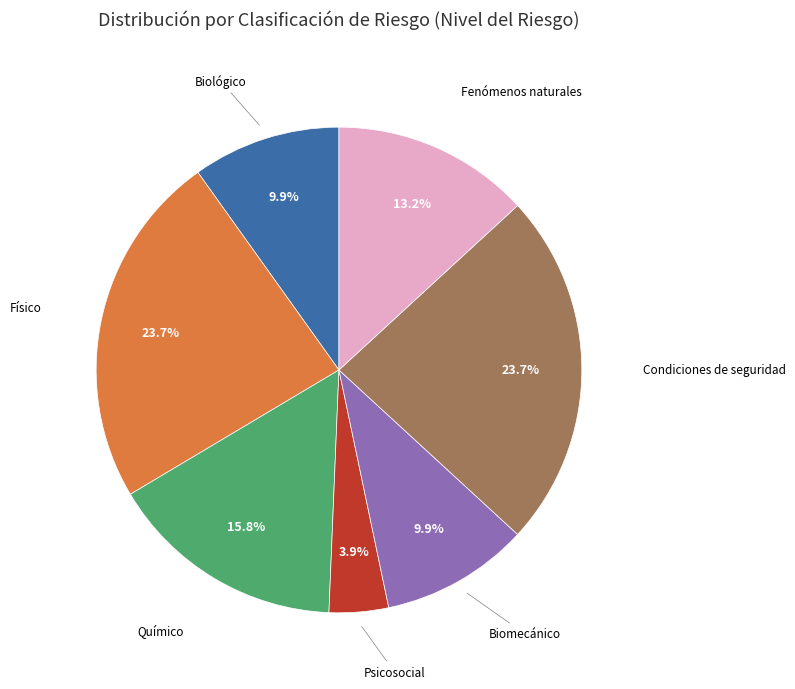

Which has a higher value, Condiciones de seguridad or Biomecánico?

Condiciones de seguridad